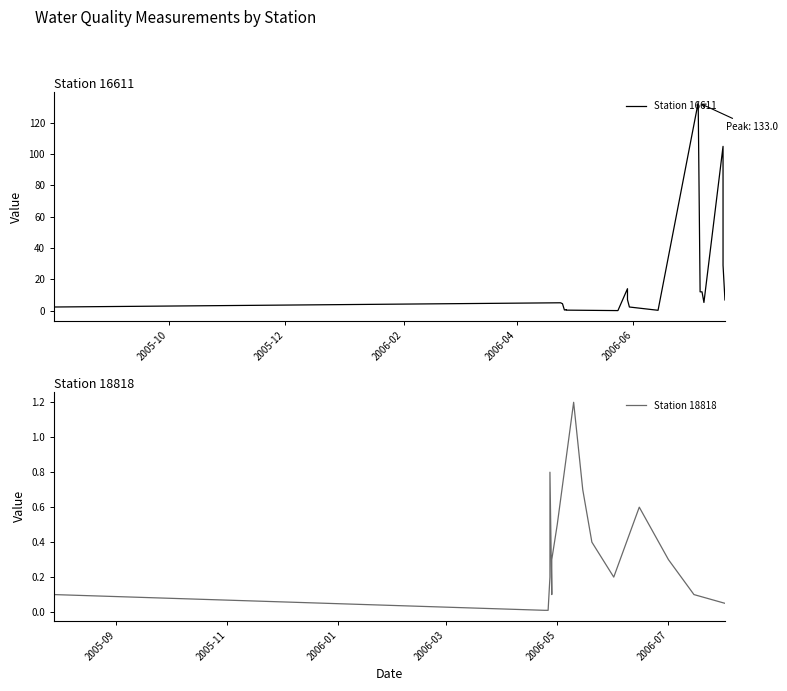

How many values in the Station 16611 series exceed 5?

10